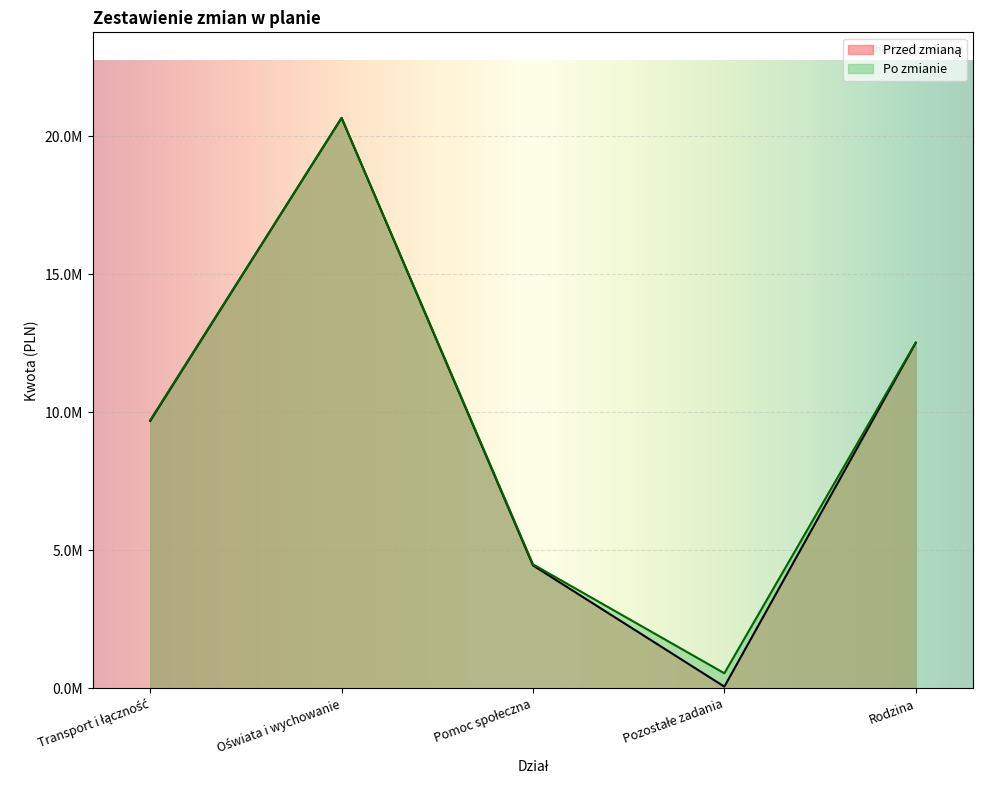

Reading left to right, transcribe all the data shown in this chart.

Przed zmianą: 9690883.4	20674523.1	4453304.0	59455.0	12520027.8
Po zmianie: 9717943.4	20674523.1	4492304.0	544455.0	12531927.8